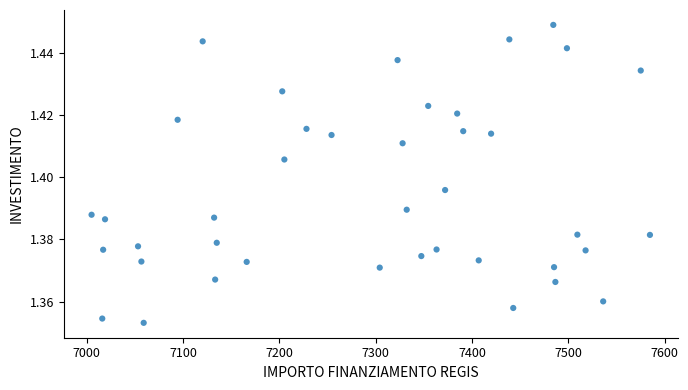

What is the range of X values (max minus min)?

580.0